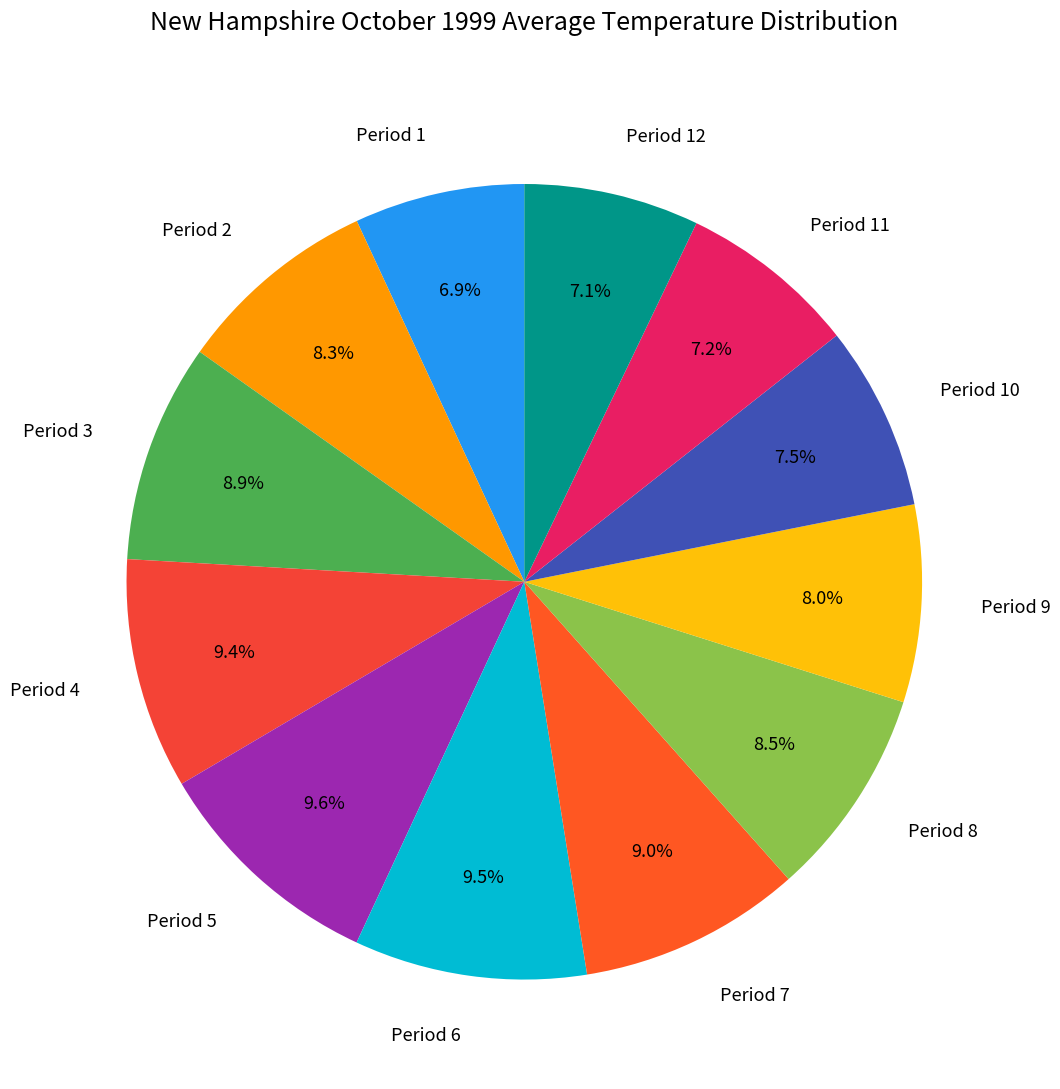

Does Period 7 represent more than half of the total?

No